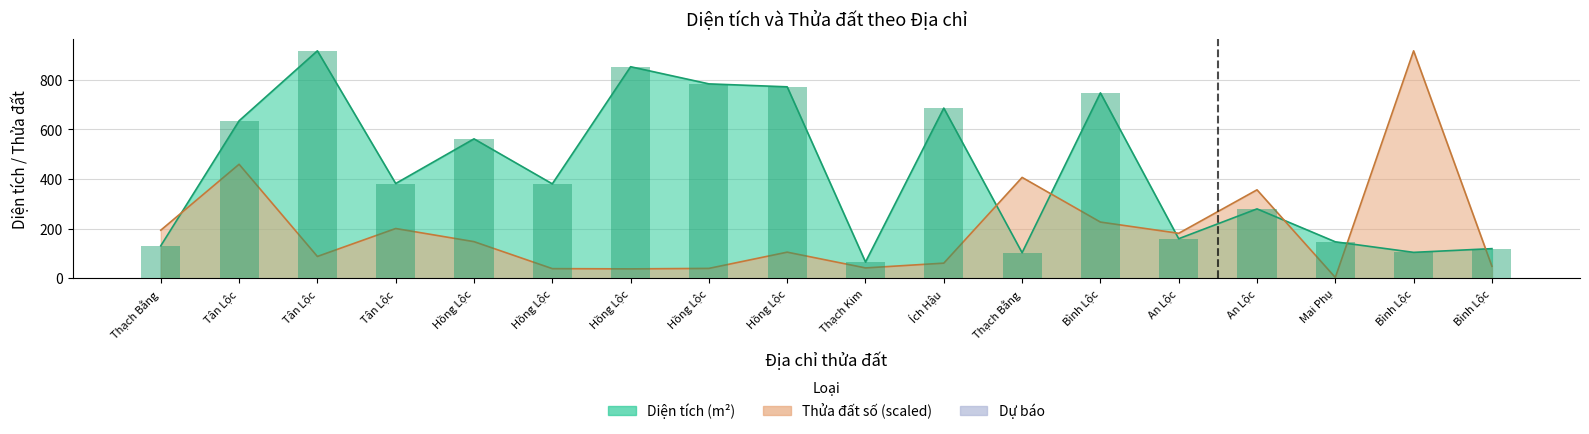

Between Tân Lộc and Mai Phụ, which series saw the biggest shift?

Diện tích (m²)